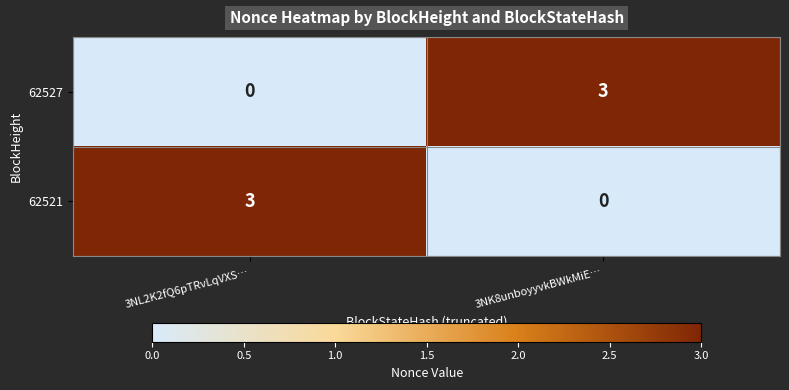

What is the highest value of the 62527 series?

3